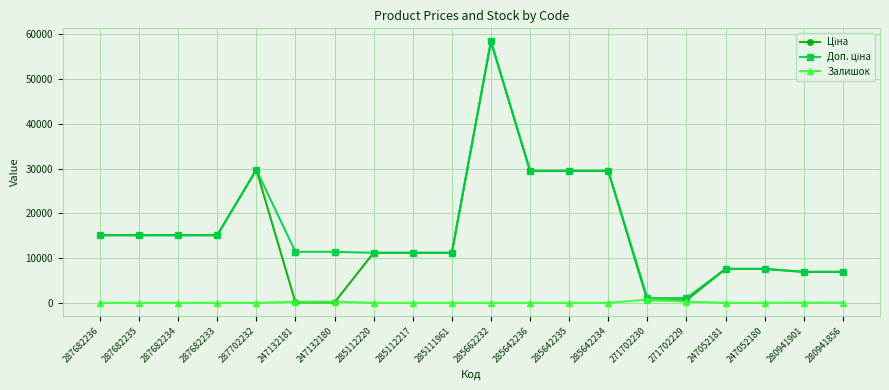

Which label corresponds to the largest value in the chart?

285662232